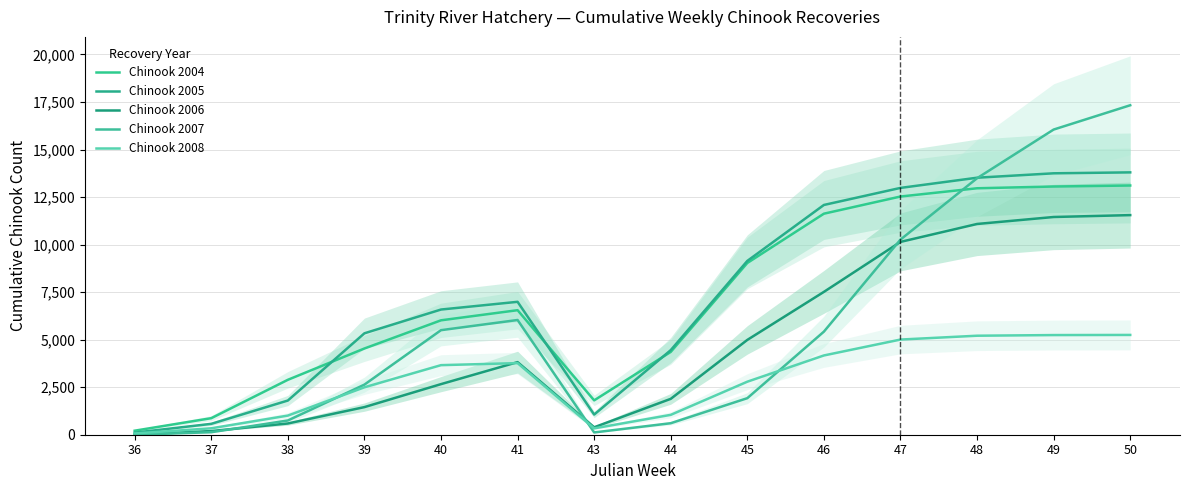

In Chinook 2007, how many points are higher than both neighbors (excluding endpoints)?

1